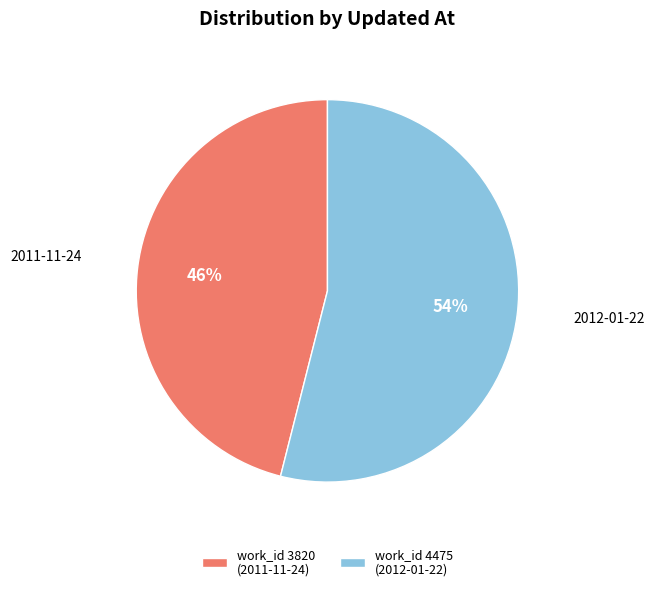

Is work_id 4475 (2012-01-22) the majority of the pie?

Yes